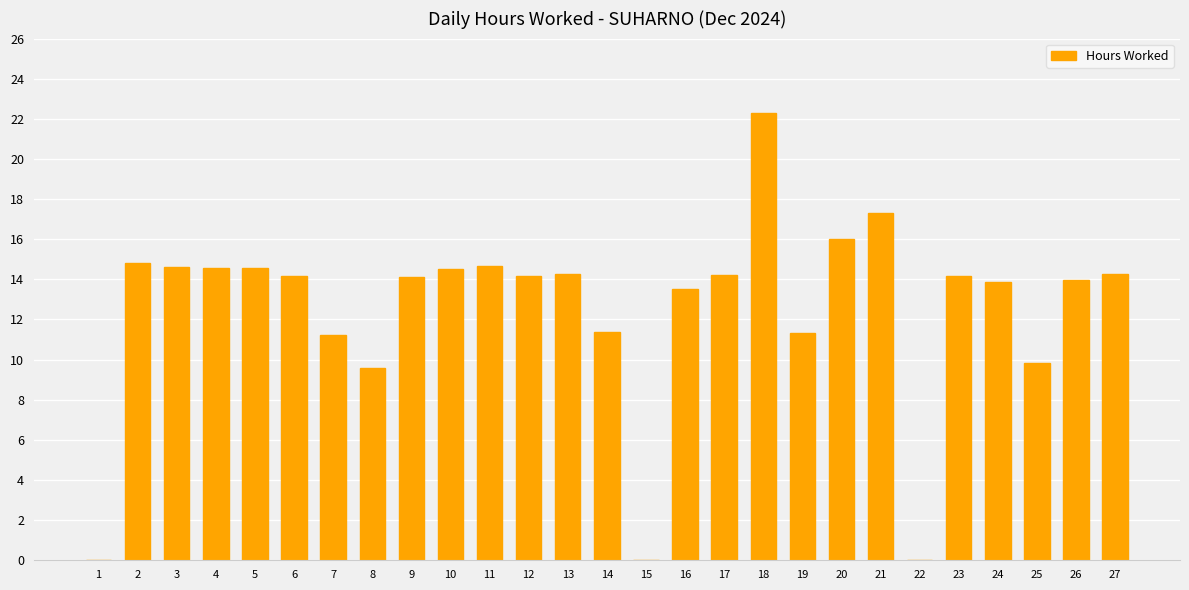

What is the sum of all values?

337.5